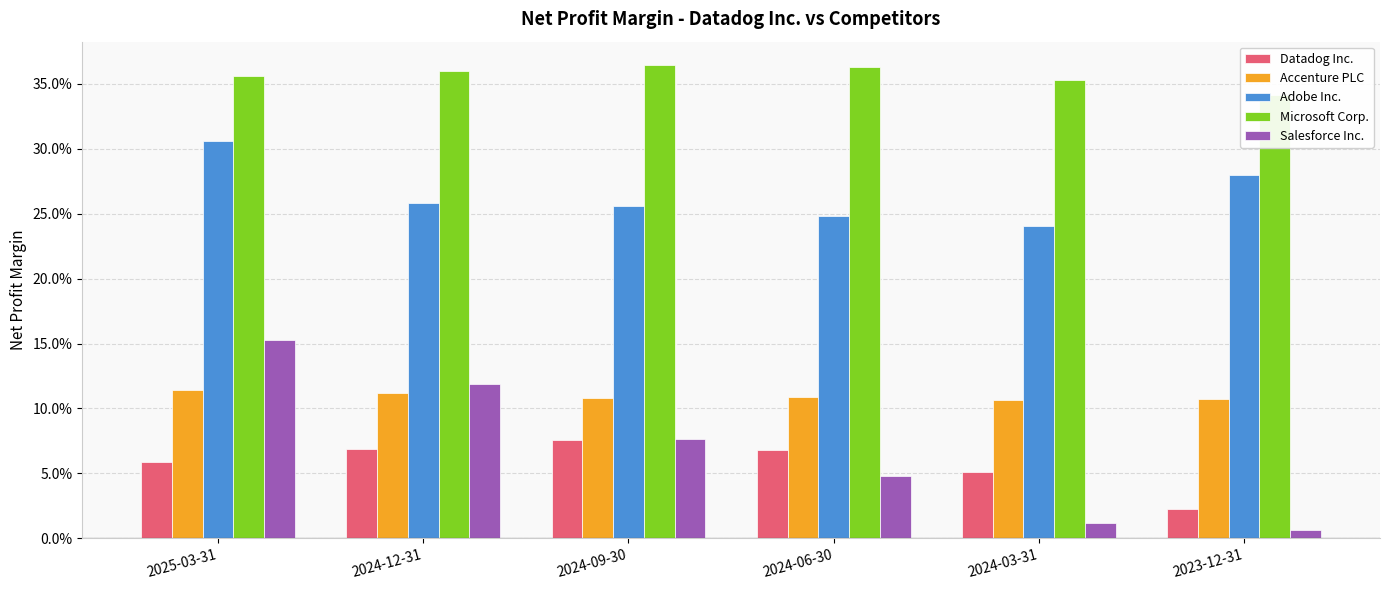

What is the value of the Microsoft Corp. bar at the 1st from the left?

0.4